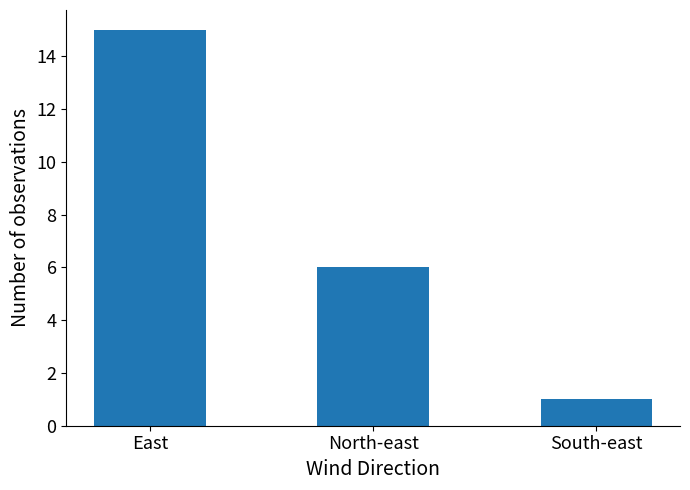

What is the label of the 2nd bar from the right?

North-east